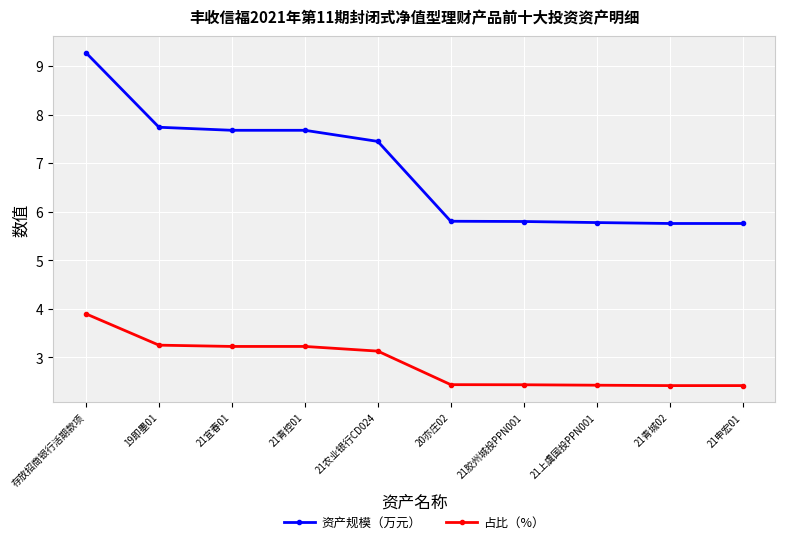

What is the difference between the maximum and minimum values in the 资产规模（万元） series?

3.5